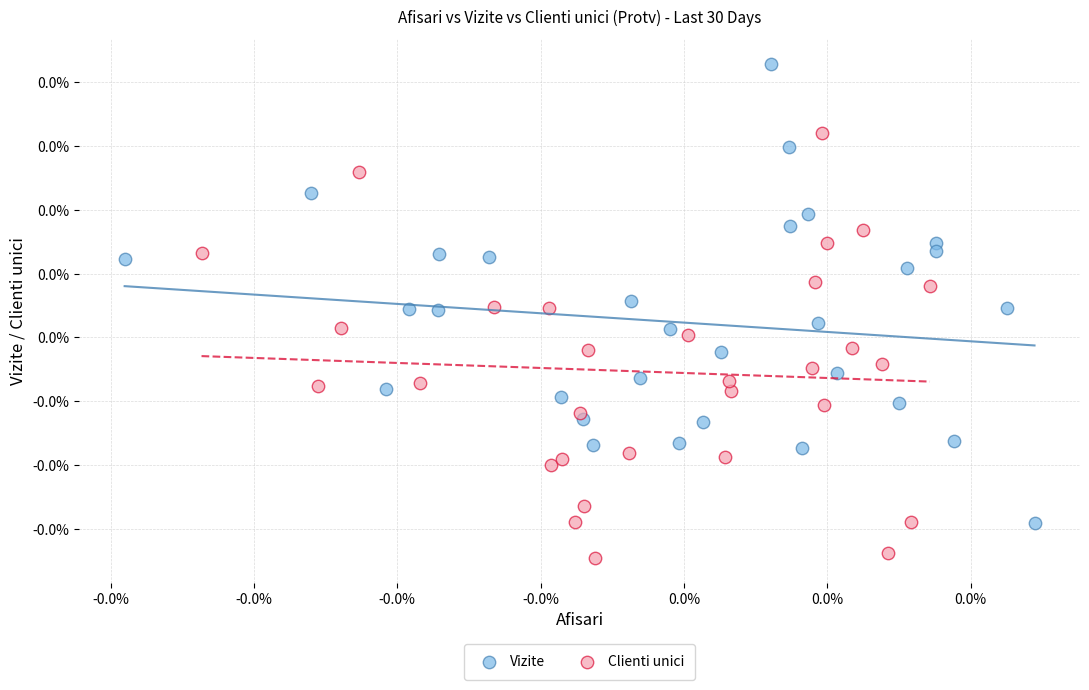

What are all the series names shown in the legend?

Vizite, Clienti unici